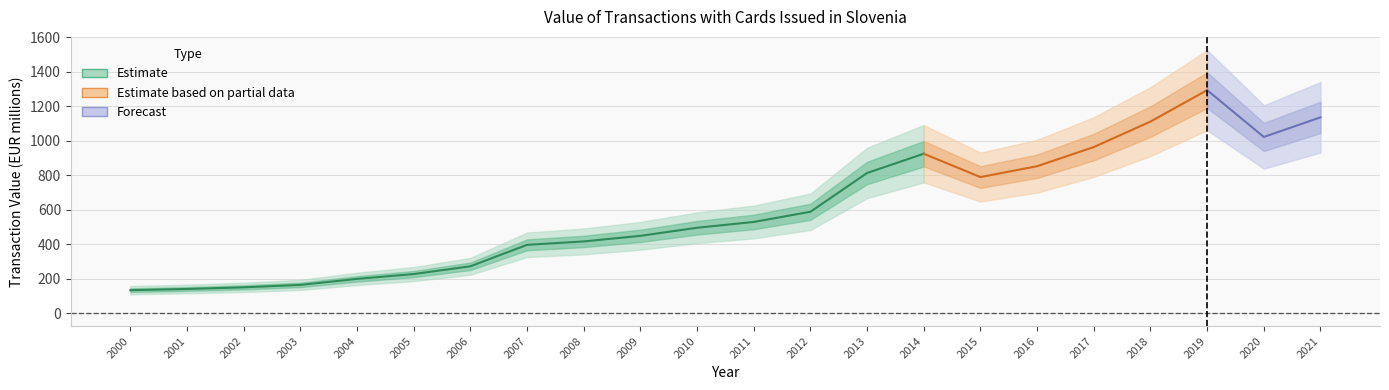

How many data points are above 528?

11